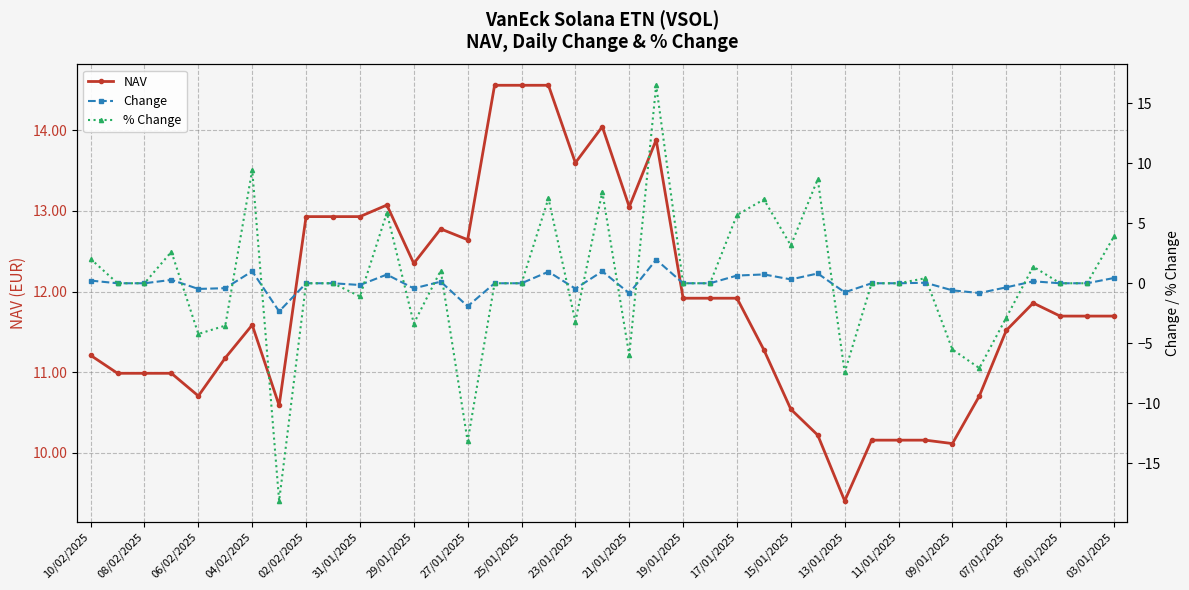

Reading right to left, list all the values displayed in this chart.

NAV: 11.7	11.7	11.7	11.9	11.5	10.7	10.1	10.2	10.2	10.2	9.4	10.2	10.5	11.3	11.9	11.9	11.9	13.9	13.1	14.0	13.6	14.6	14.6	14.6	12.6	12.8	12.3	13.1	12.9	12.9	12.9	10.6	11.6	11.2	10.7	11.0	11.0	11.0	11.2
Change: 0.4	0.0	0.0	0.2	-0.3	-0.8	-0.6	0.0	0.0	0.0	-0.8	0.8	0.3	0.7	0.6	0.0	0.0	2.0	-0.8	1.0	-0.4	1.0	0.0	0.0	-1.9	0.1	-0.4	0.7	-0.1	0.0	0.0	-2.3	1.0	-0.4	-0.5	0.3	0.0	0.0	0.2
% Change: 3.9	0.0	0.0	1.4	-2.9	-7.1	-5.5	0.4	0.0	0.0	-7.4	8.7	3.1	7.0	5.7	0.0	0.0	16.5	-6.0	7.6	-3.2	7.1	0.0	0.0	-13.2	1.1	-3.4	5.9	-1.1	0.0	0.0	-18.1	9.4	-3.5	-4.2	2.6	0.0	0.0	2.0